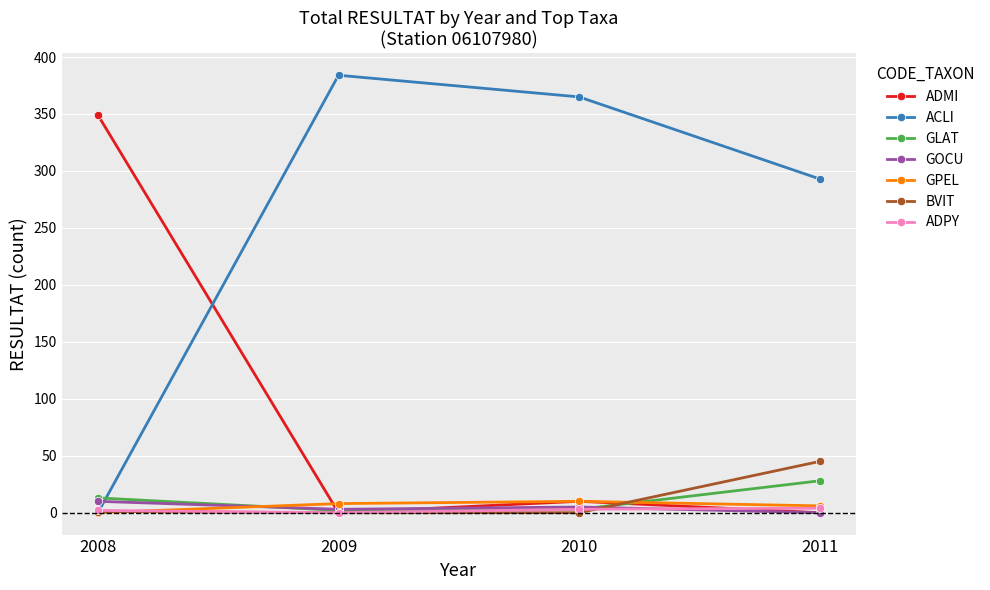

What are all the series names shown in the legend?

ADMI, ACLI, GLAT, GOCU, GPEL, BVIT, ADPY